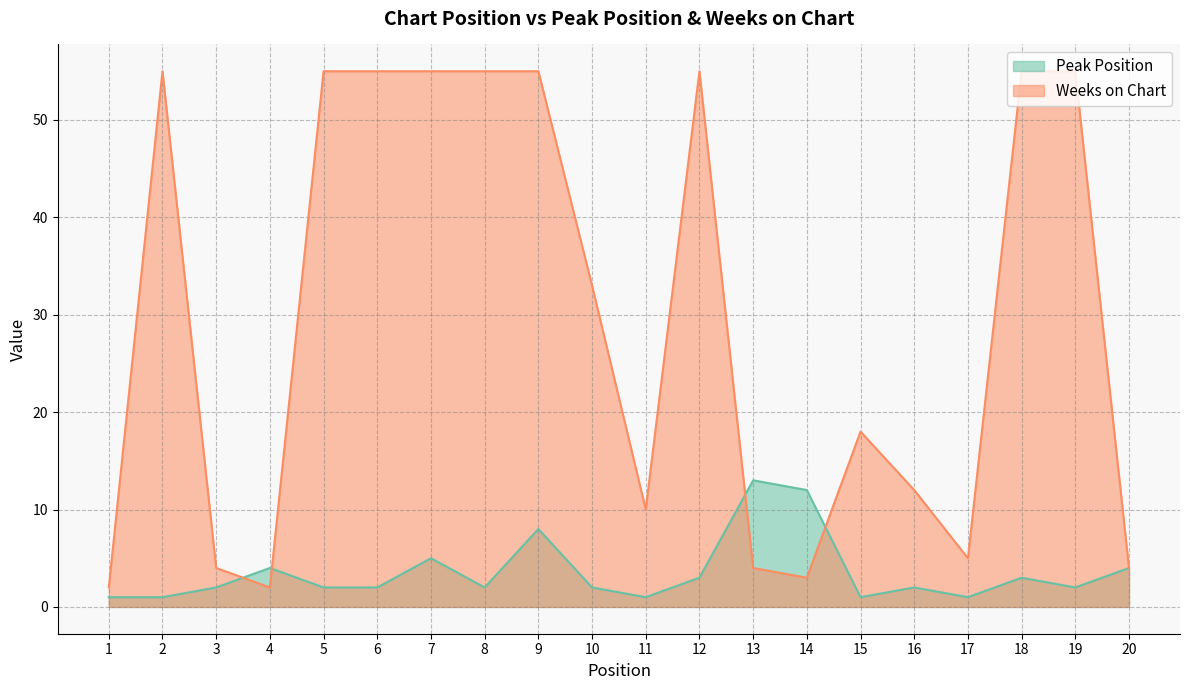

The value of Peak Position at 16 is 2. True or false?

True